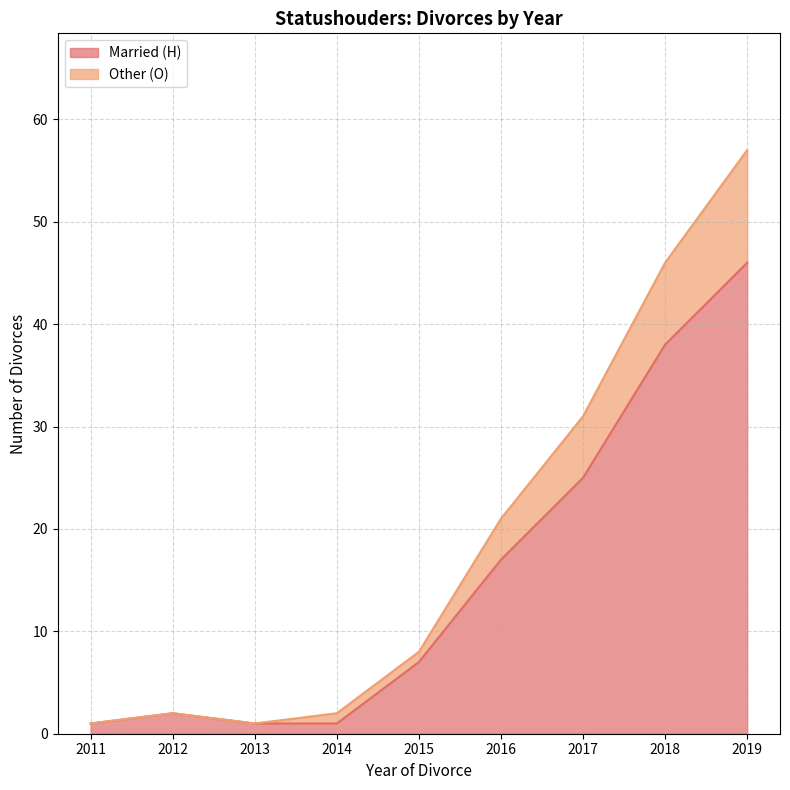

The value of Married (H) at 2015 is 7. True or false?

True